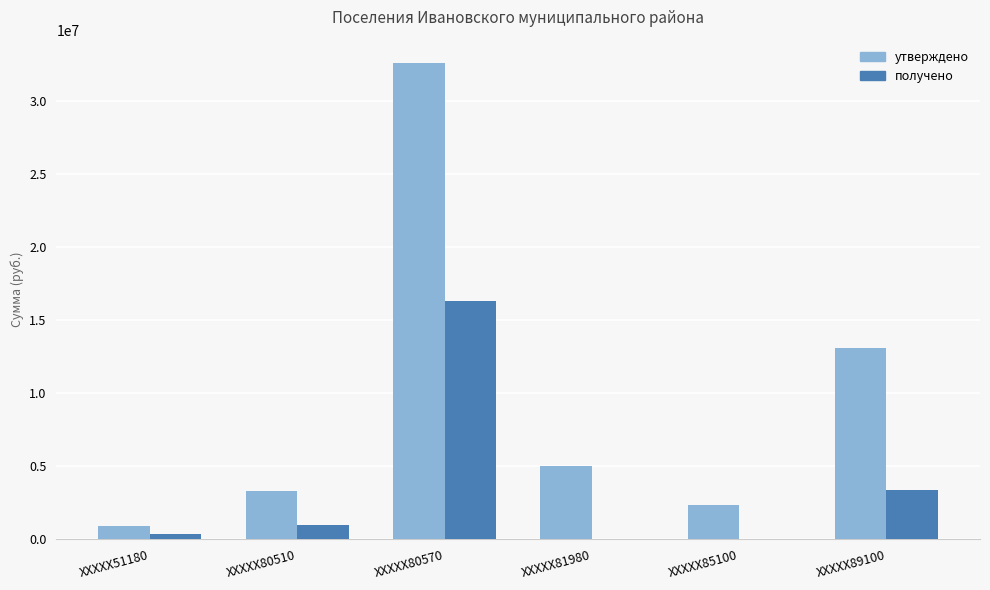

Are the bars grouped side by side (vs. stacked)?

Yes